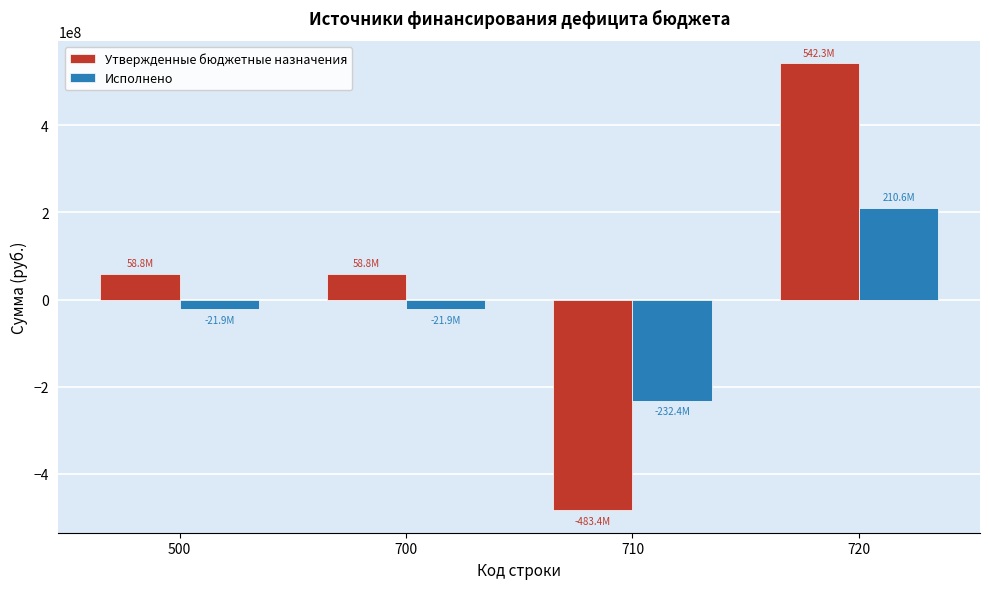

What is the difference between the highest and lowest values at 710?

251030789.6